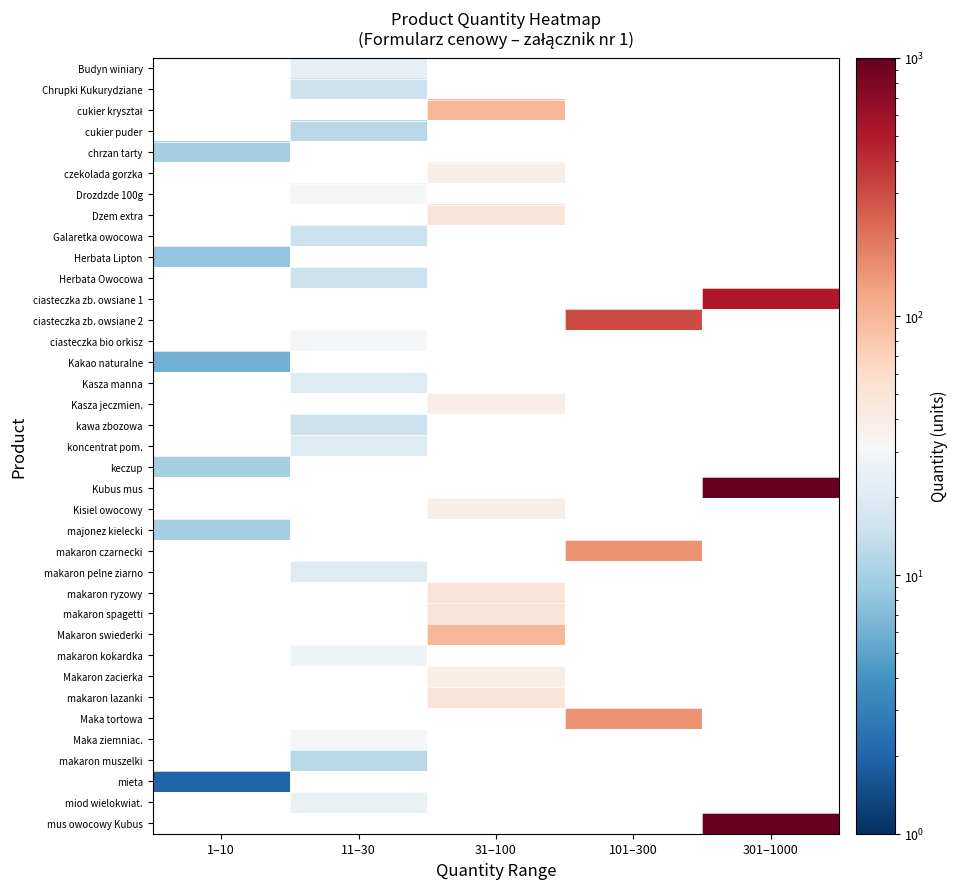

How many data points does each series have?

5